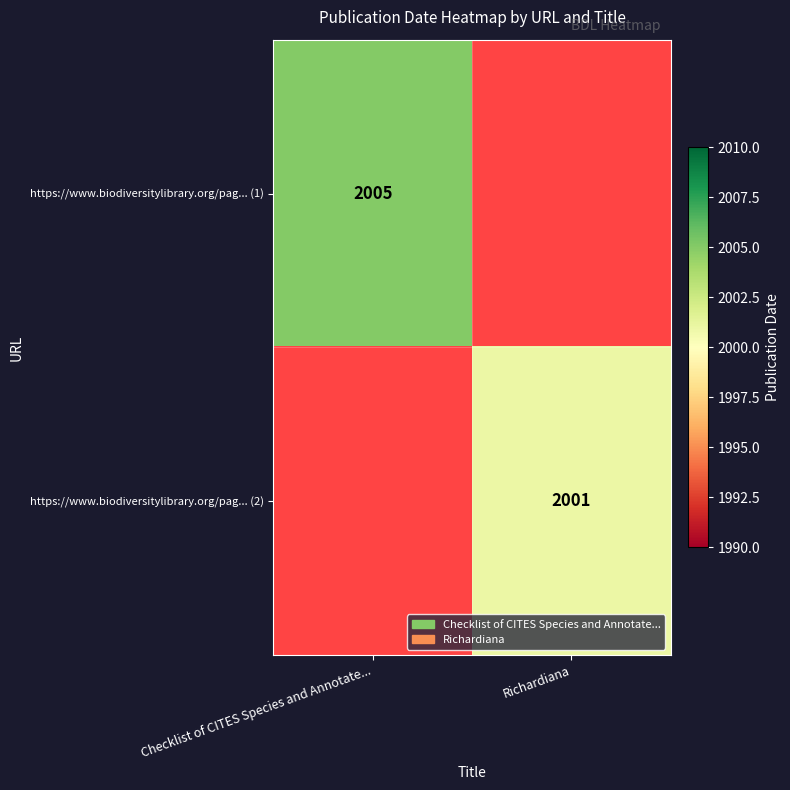

True or false: https://www.biodiversitylibrary.org/pag... (1) has a value of 3049 at Checklist of CITES Species and Annotate....

False